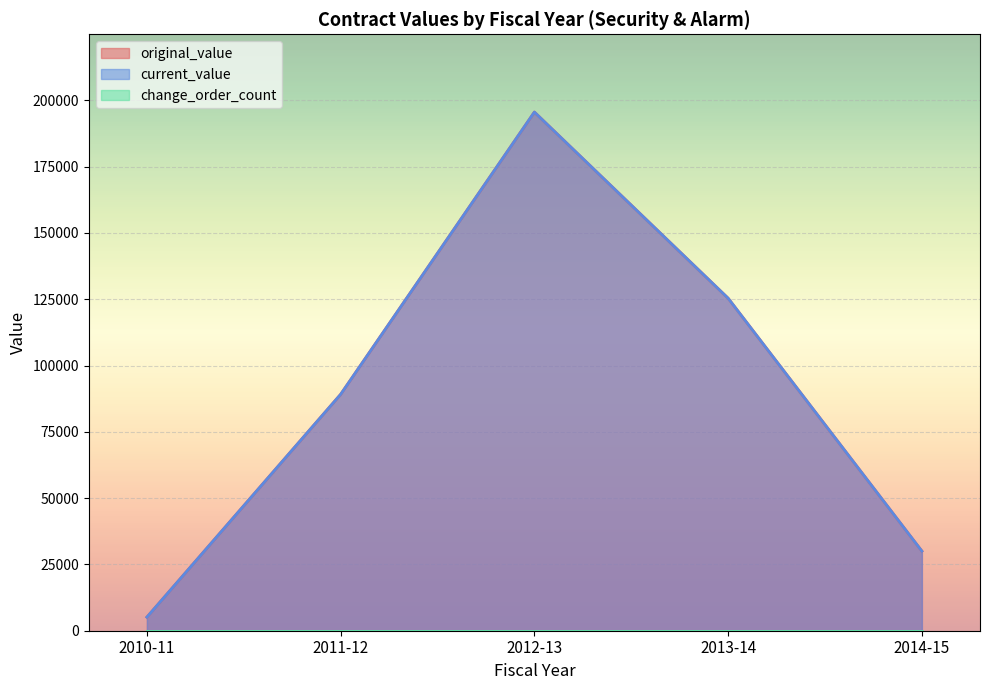

How many categories are shown in the chart?

10